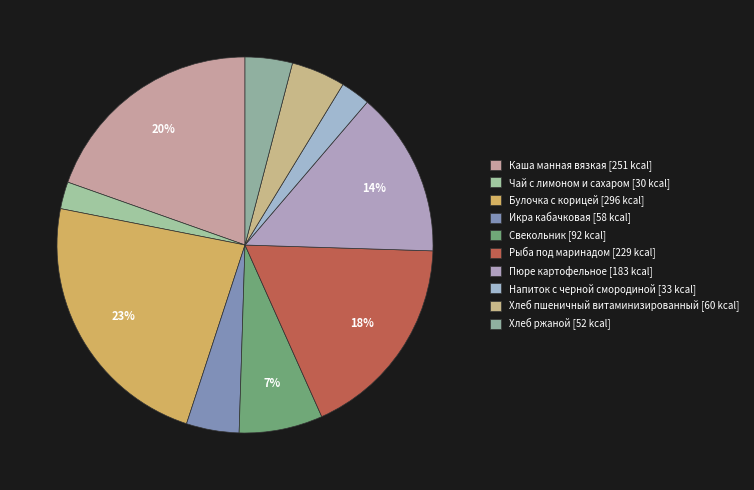

Count the number of slices in the pie.

10